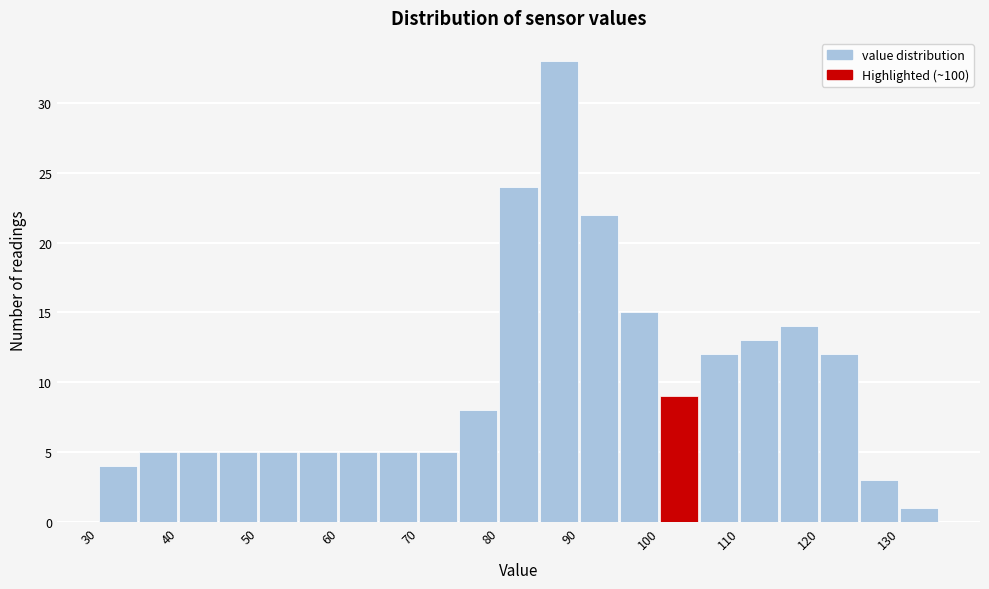

How tall is the bar that spans 105 to 110 on the x-axis? The values are not printed on the chart, so give them approximately, as read against the axis.

12